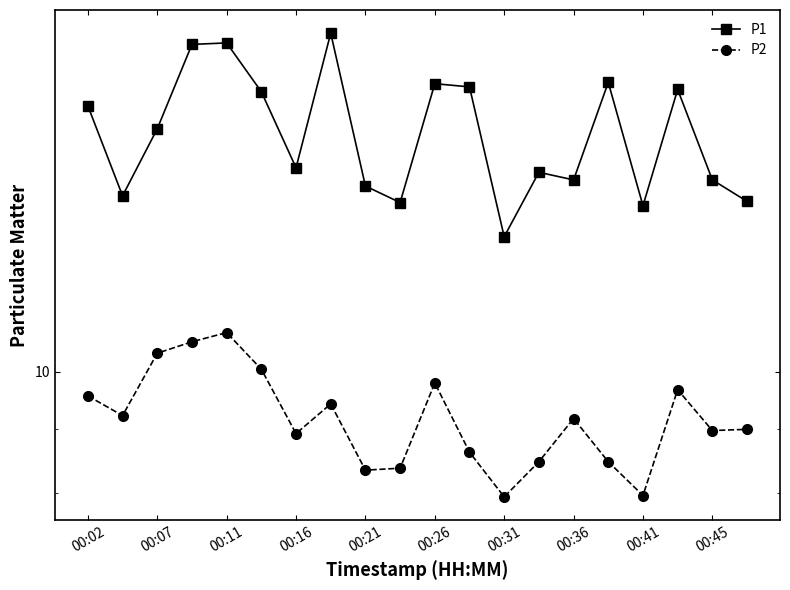

Where is P1 nearest to the value 15?

00:16